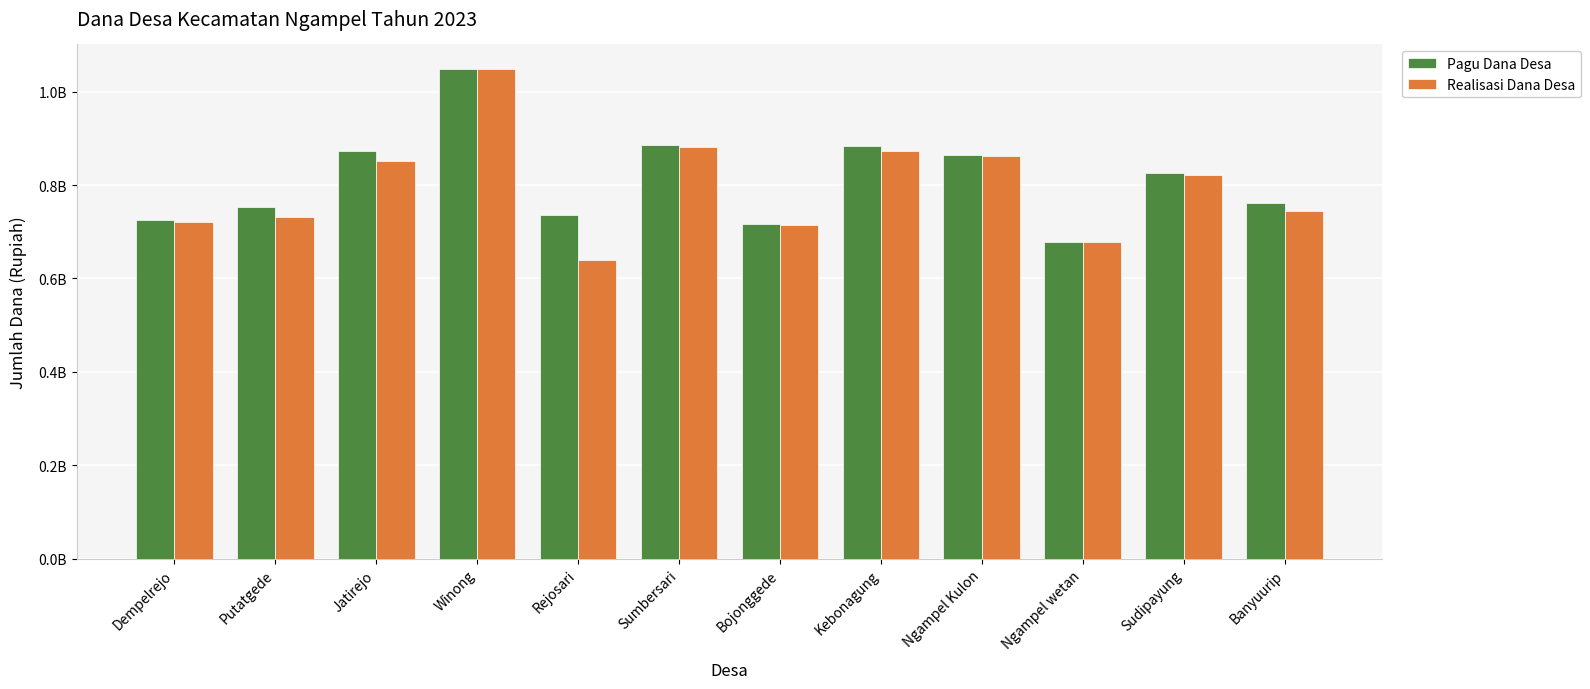

What is the value of the Realisasi Dana Desa bar at the 5th from the left?

638593000